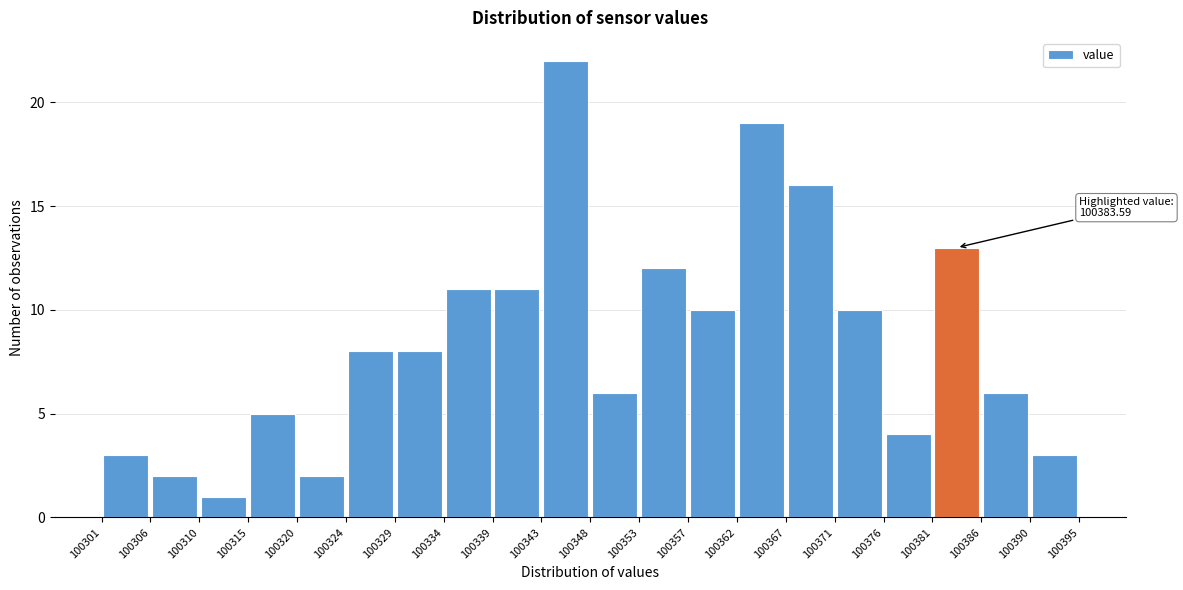

Which range on the x-axis has the tallest bar?

100343 to 100348